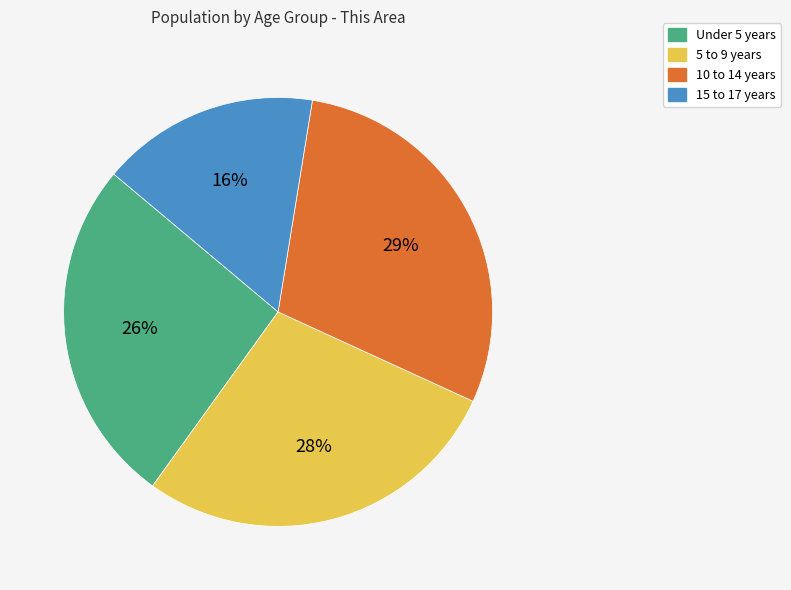

Does any single category account for the majority?

No